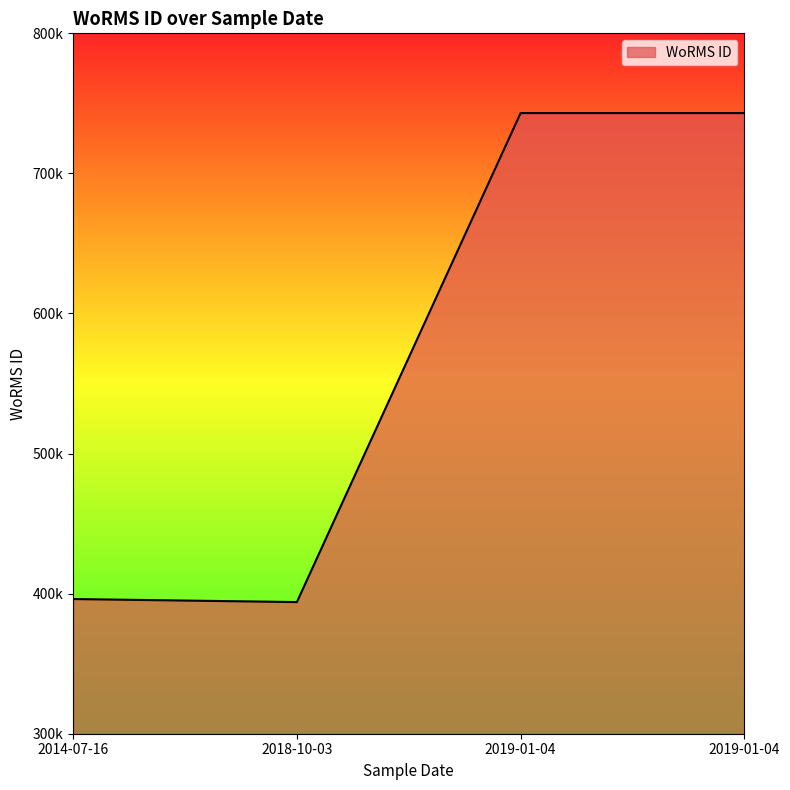

Is this an area chart (filled region under the line)?

Yes